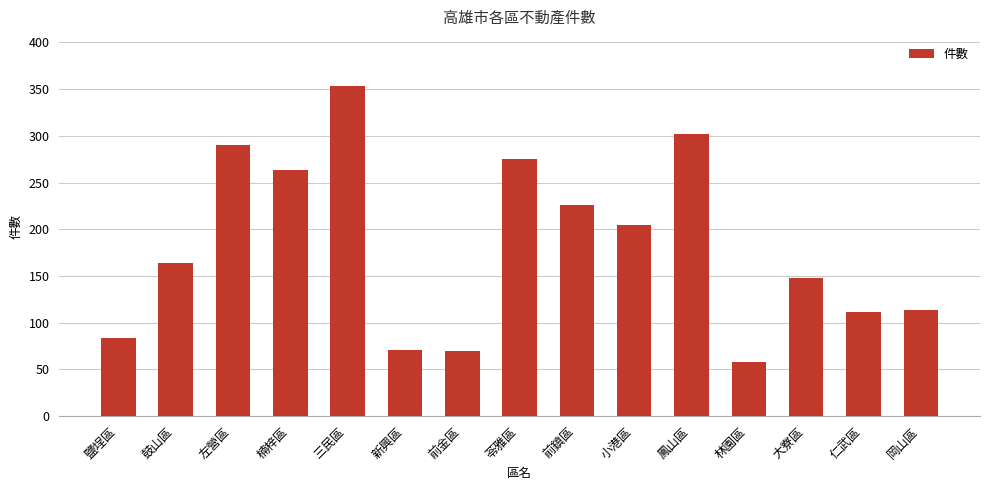

Is it true that the value at 仁武區 is 111?

True